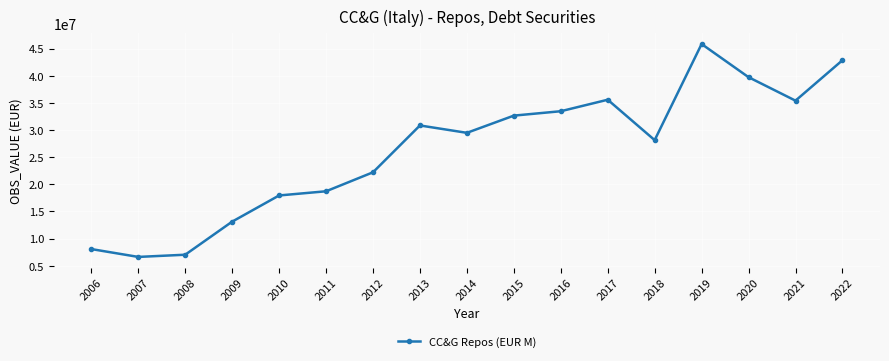

What is the difference between the values at 2022 and 2019?

2989125